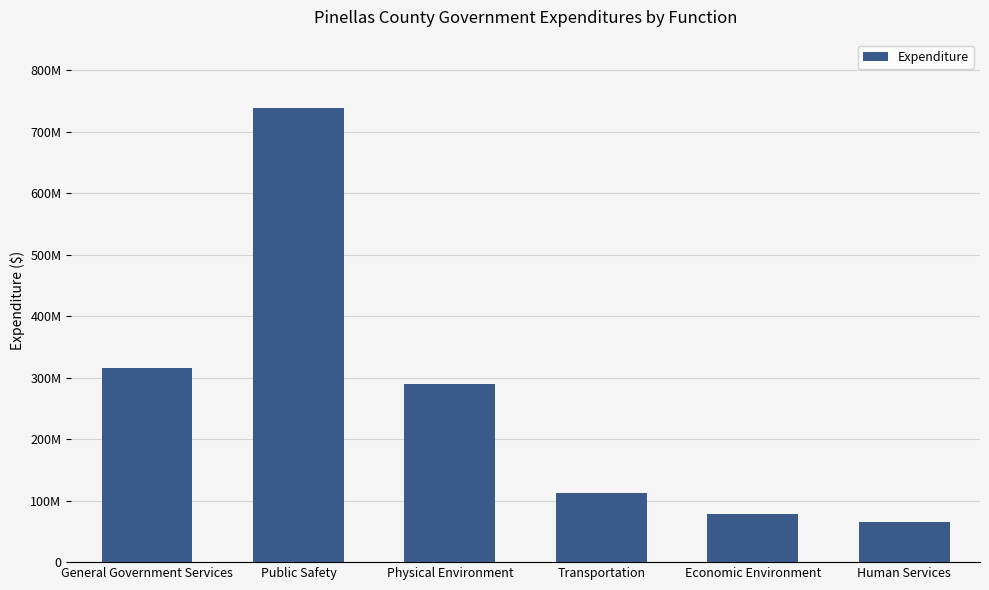

At which category does the chart reach its peak across all series?

Public Safety